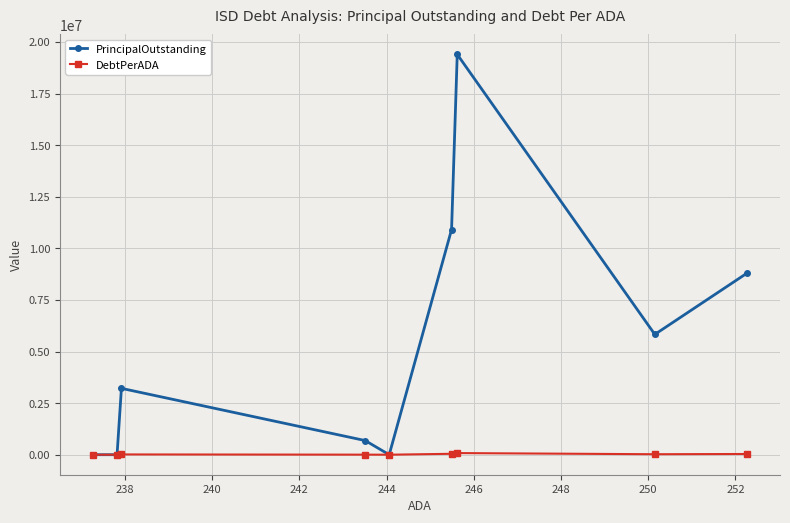

List the series in order of their peak value, lowest first.

DebtPerADA, PrincipalOutstanding